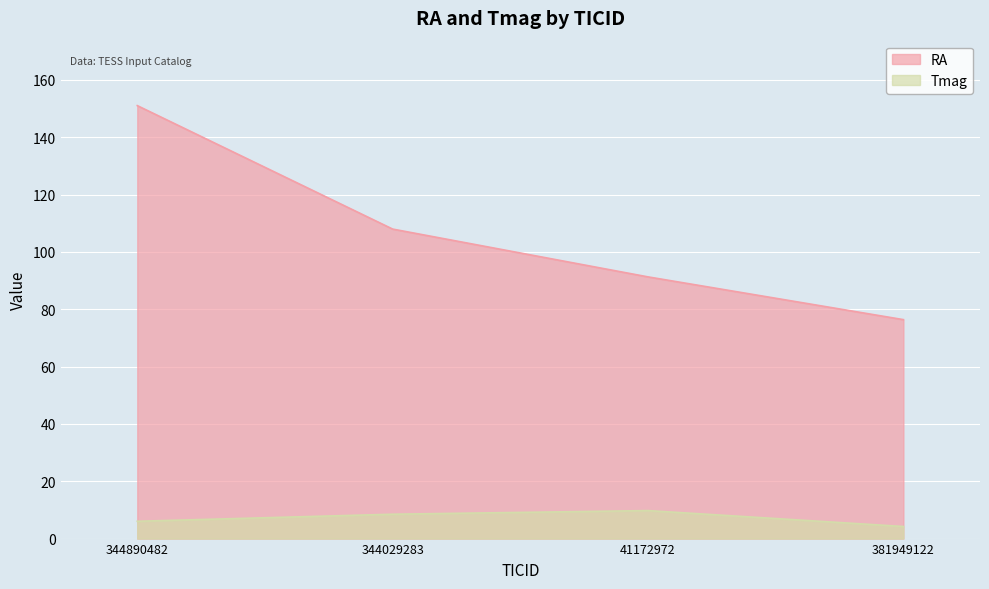

Reading left to right, transcribe all the data shown in this chart.

RA: 151.0	108.0	91.3	76.4
Tmag: 6.0	8.5	9.8	4.2